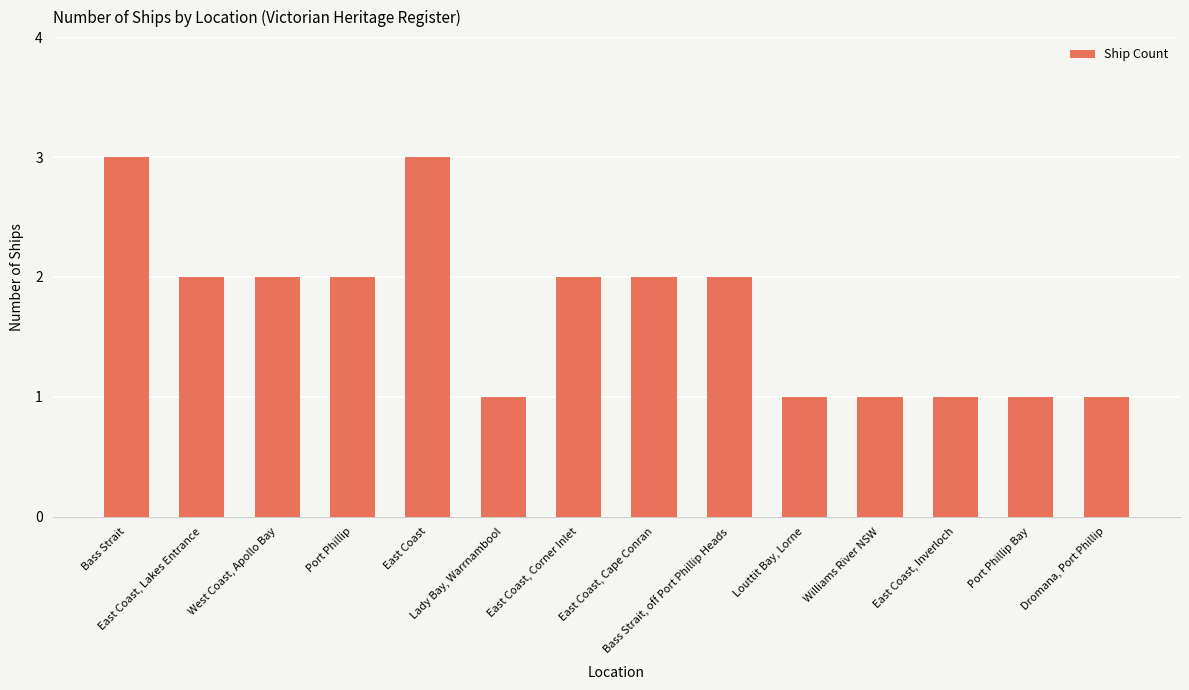

What is the maximum value shown in the chart?

3